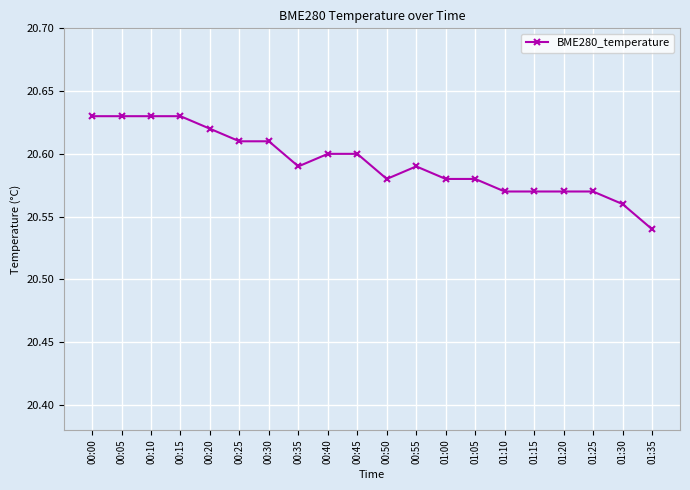

Is it true that the value at 00:05 is 20.6?

True